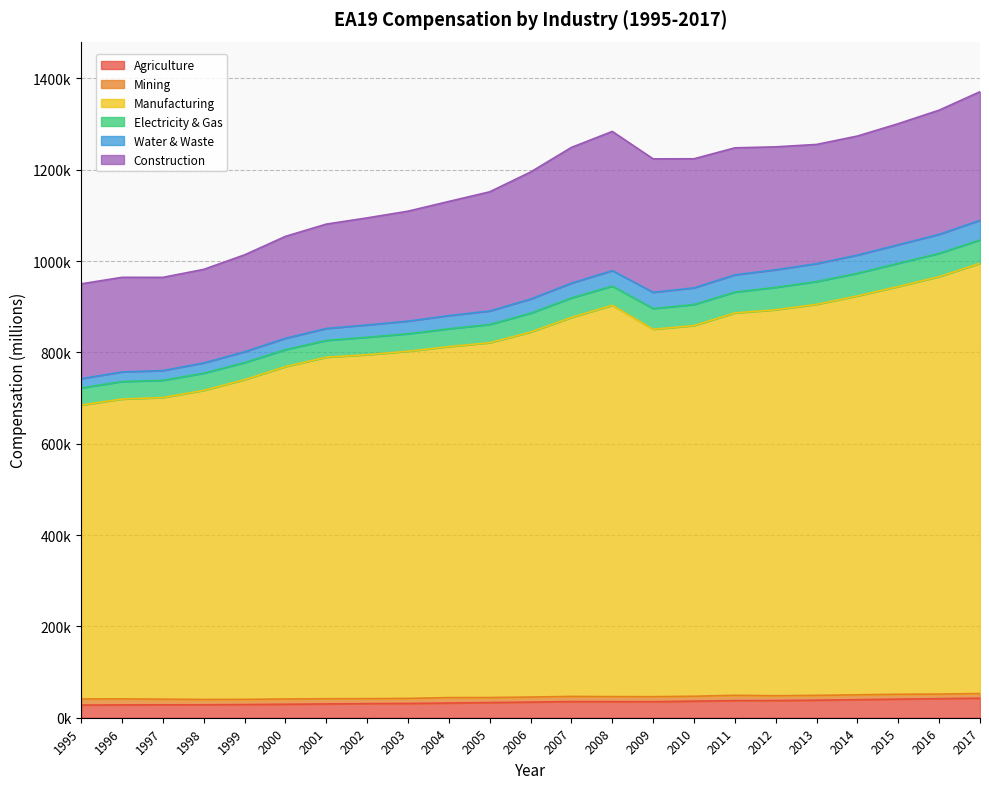

Does the chart have visible grid lines?

Yes